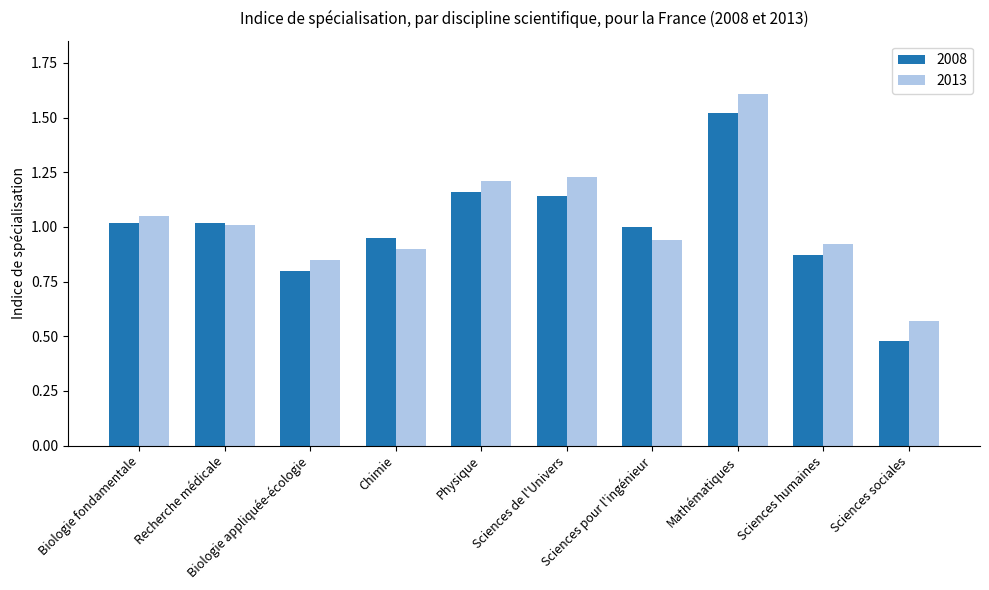

At which category is the sum across all series the highest?

Mathématiques